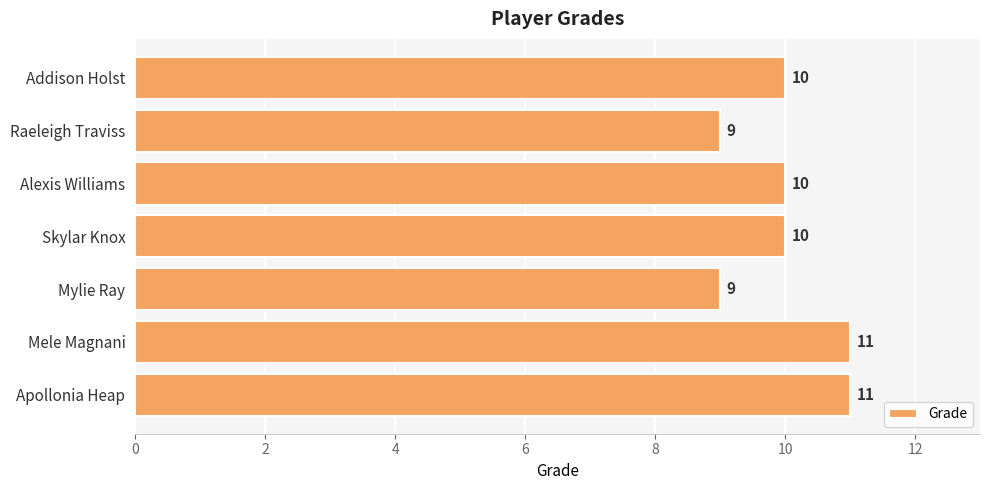

What is the minimum value shown in the chart?

9